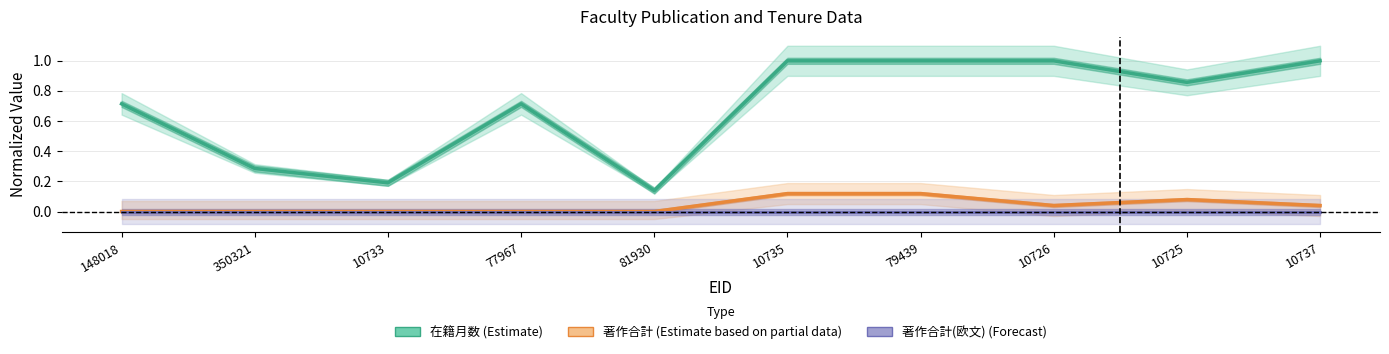

True or false: 著作合計(欧文) (Forecast) has more than 2 interior local peaks.

False